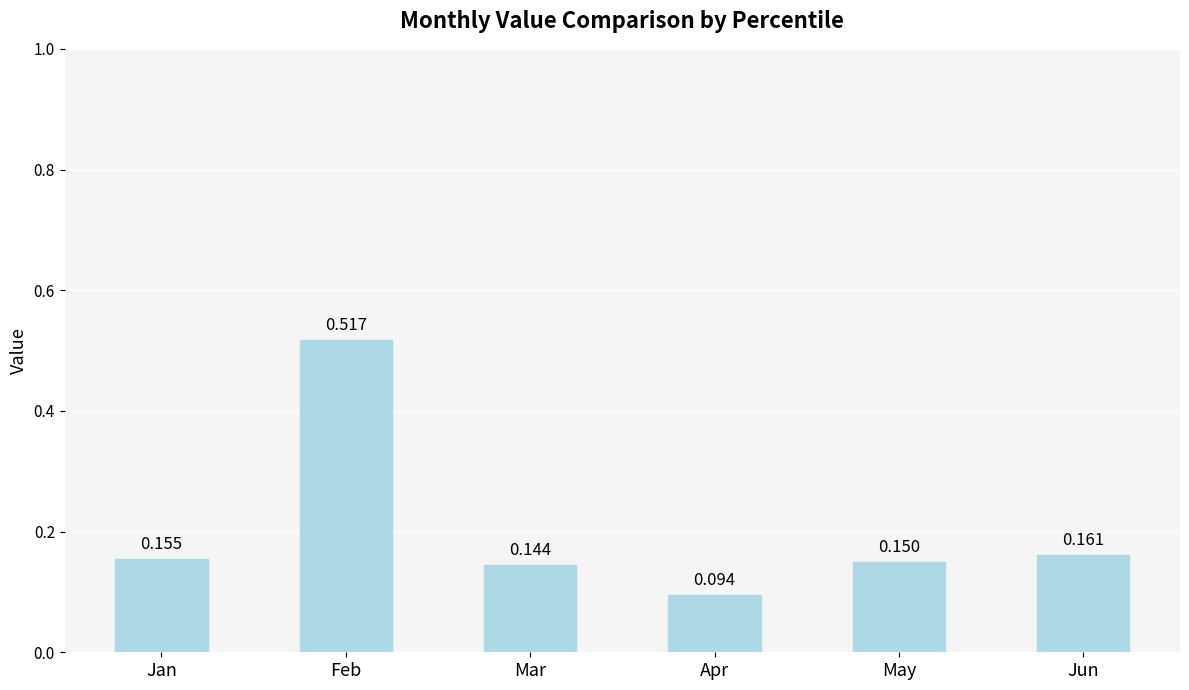

Which label corresponds to the smallest value in the chart?

Apr